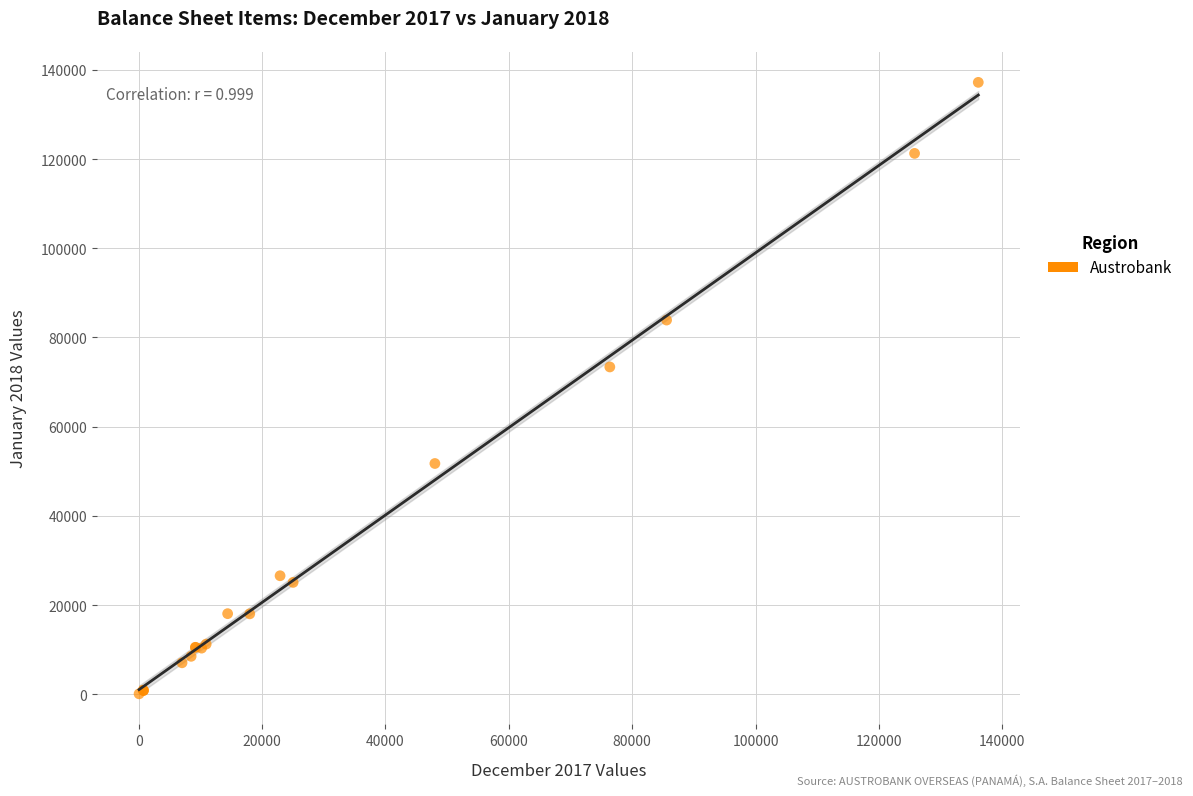

What Y value in the scatter plot is closest to 68650?

73388.8